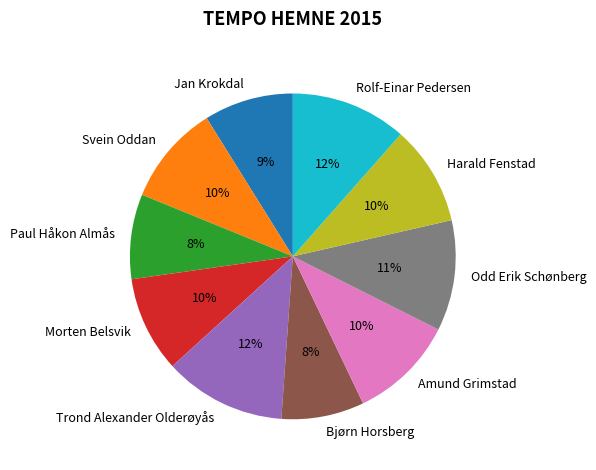

Approximately how many times larger is the value at Rolf-Einar Pedersen compared to Morten Belsvik?

1.2